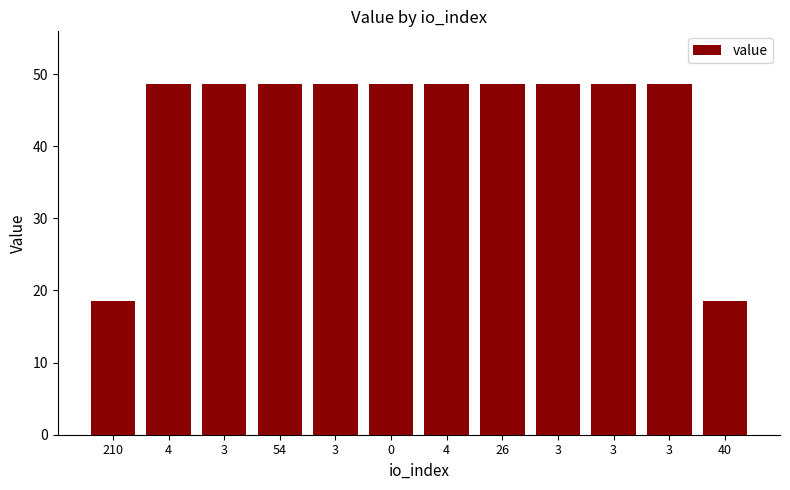

How many categories are shown in the chart?

12